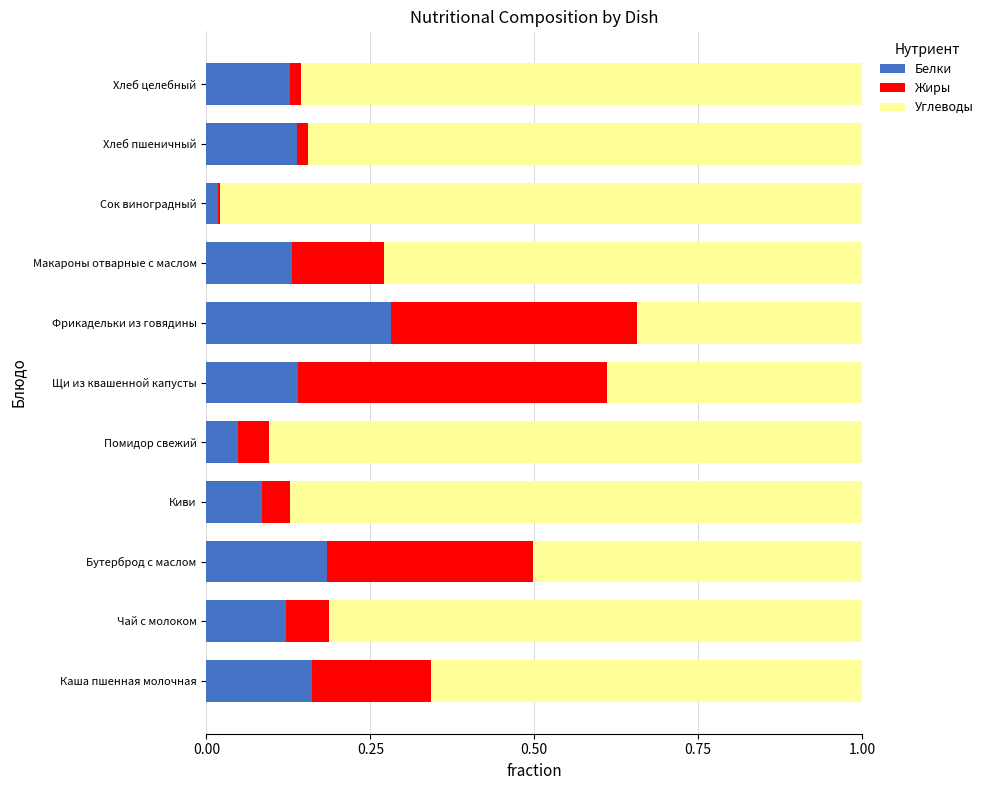

The Белки series shows 0.0 at Помидор свежий. True or false?

True